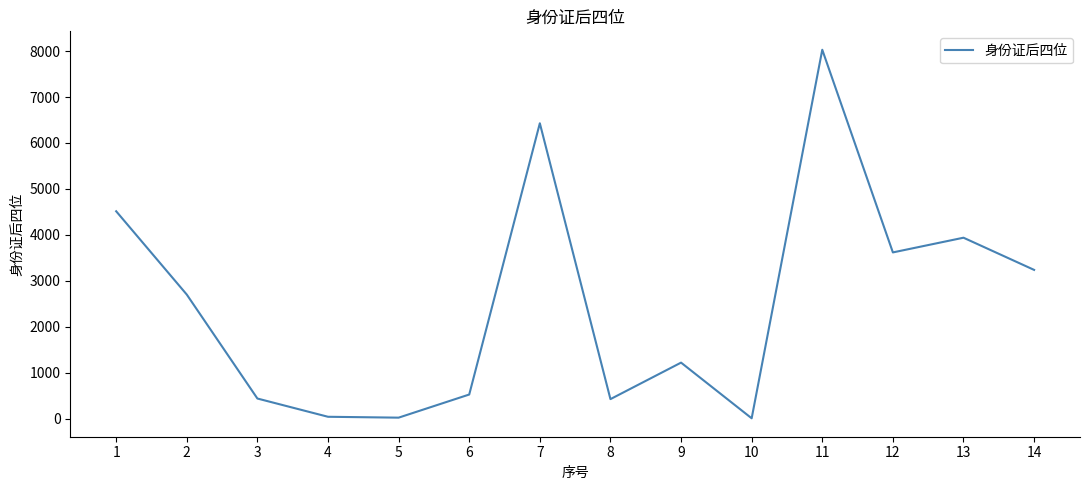

At which label is the value closest to 4020?

13